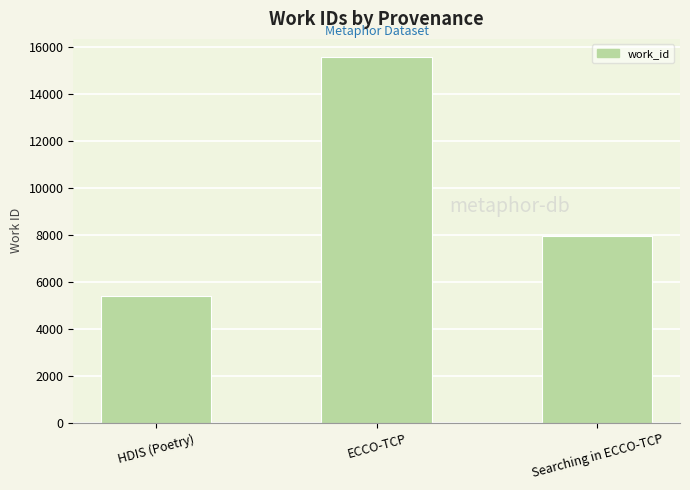

Which label corresponds to the smallest value in the chart?

HDIS (Poetry)